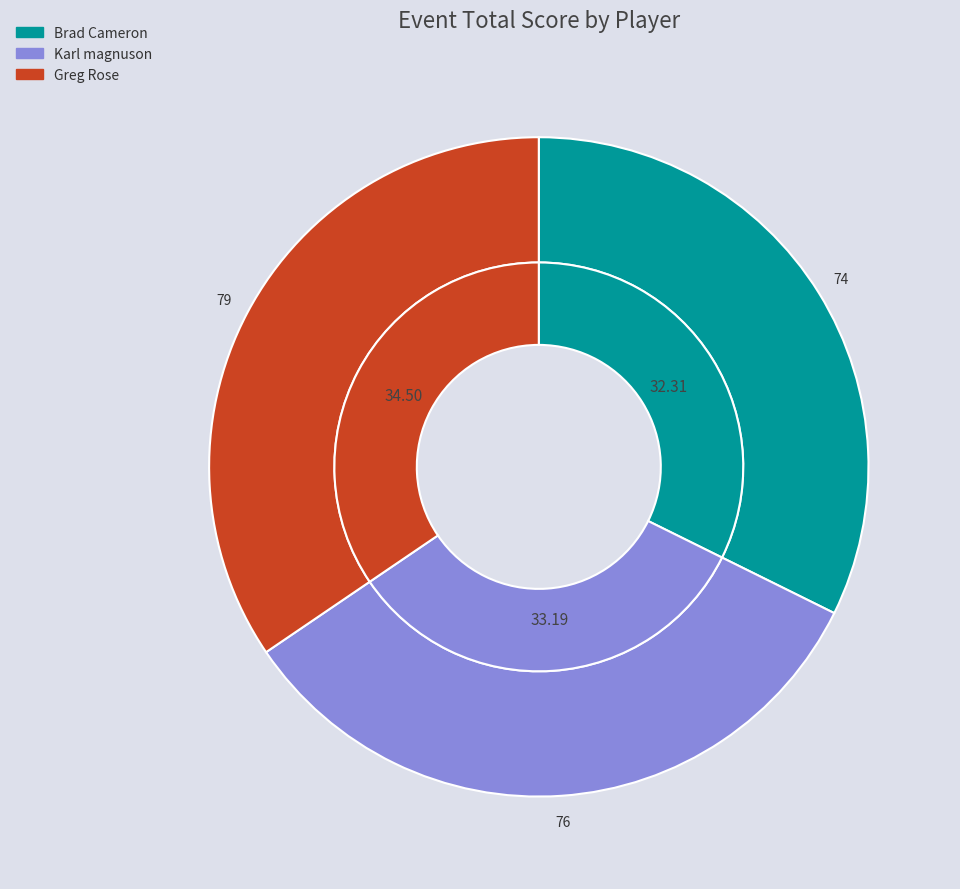

Rank the categories by value from lowest to highest.

Brad Cameron, Karl magnuson, Greg Rose